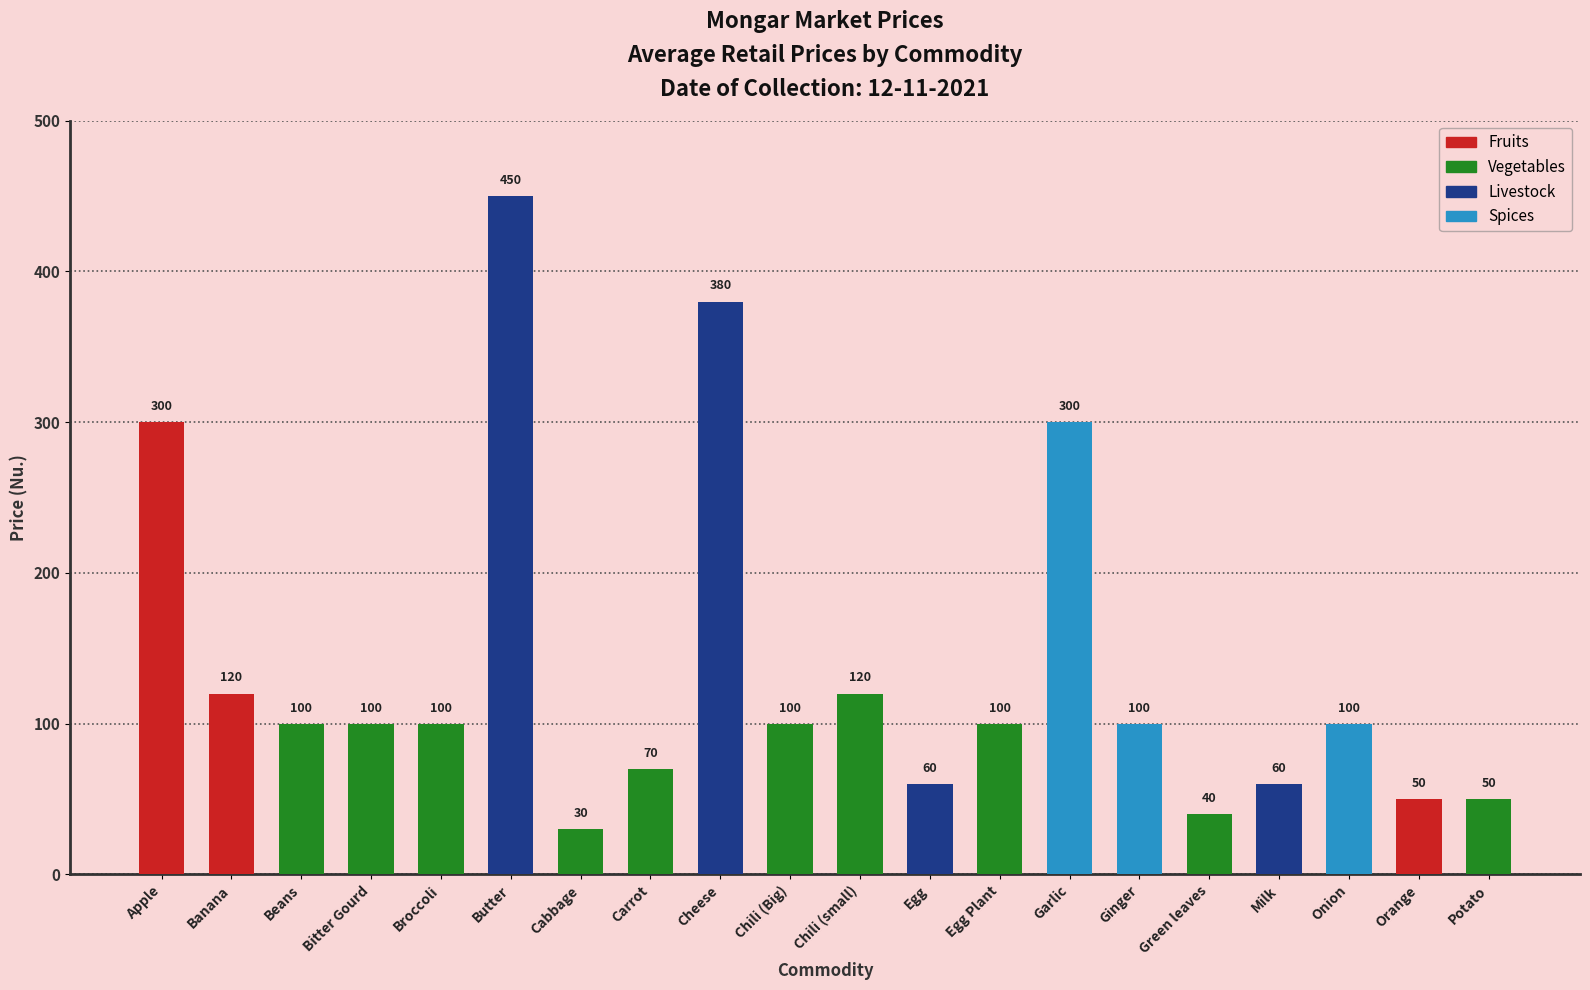

Which has a higher value, Egg Plant or Banana?

Banana